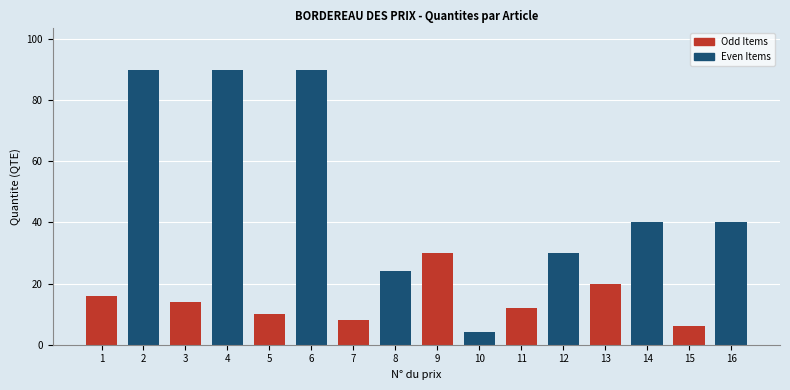

Reading left to right, transcribe all the data shown in this chart.

1=16	2=90	3=14	4=90	5=10	6=90	7=8	8=24	9=30	10=4	11=12	12=30	13=20	14=40	15=6	16=40